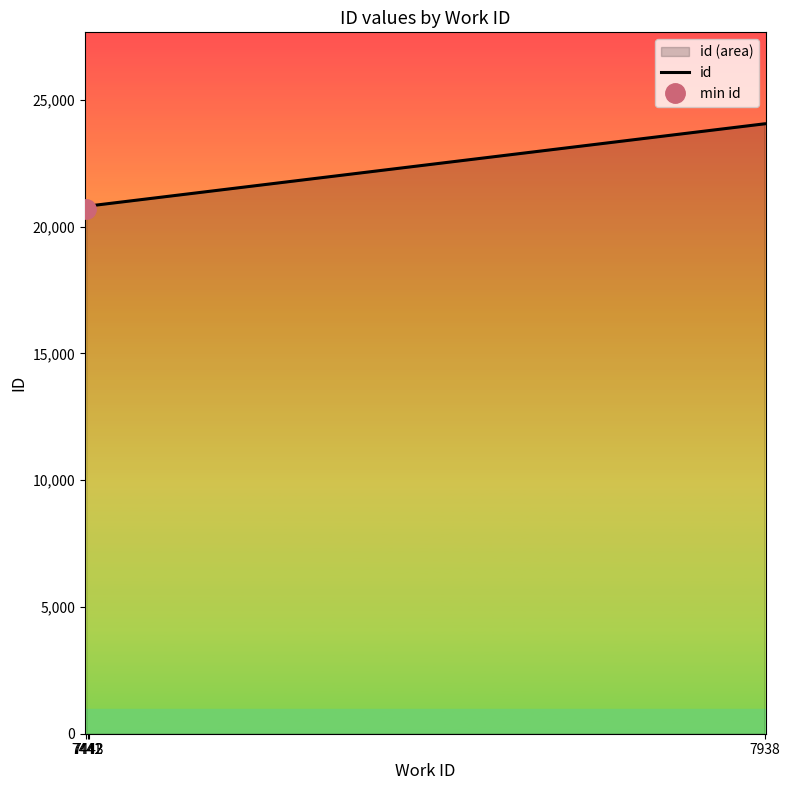

How many lines are shown in the chart?

1